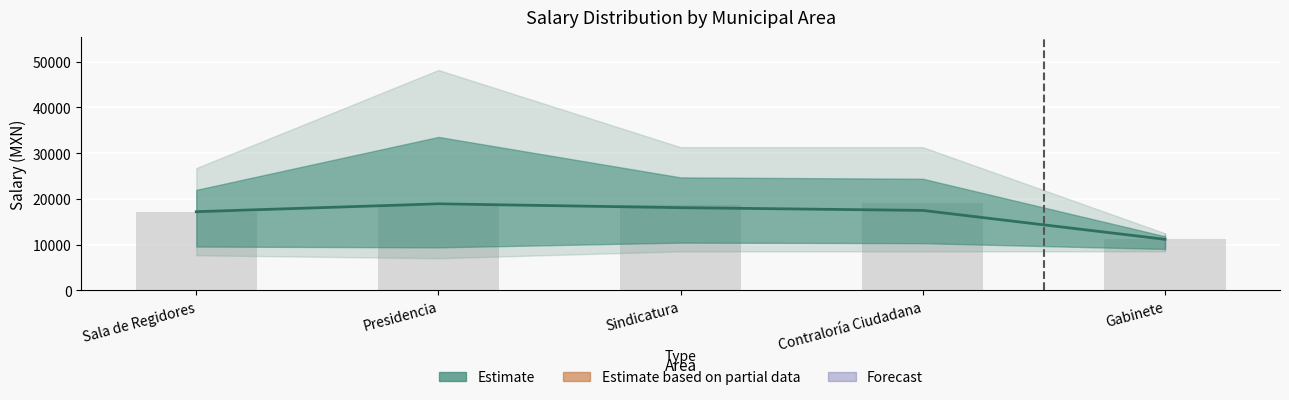

What is the label of the 5th bar from the left?

Gabinete